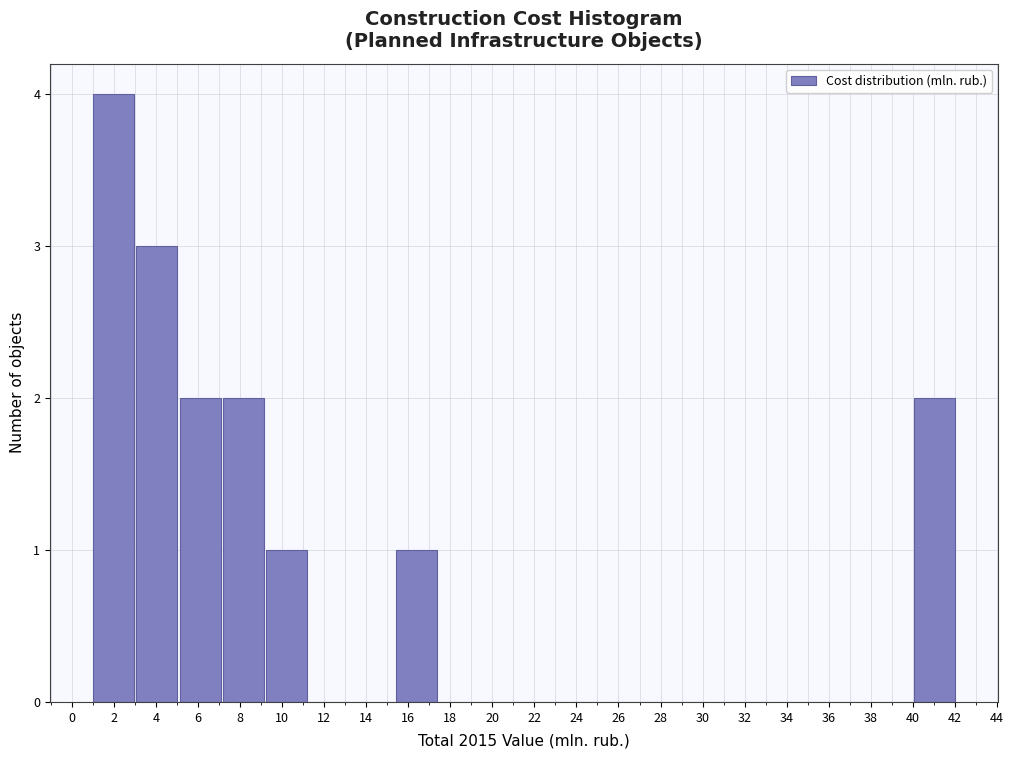

How tall is the bar that spans 15.4 to 17.4 on the x-axis? Neither the bar edges nor the heights are printed on the chart, so give them approximately, as read against the axes.

1